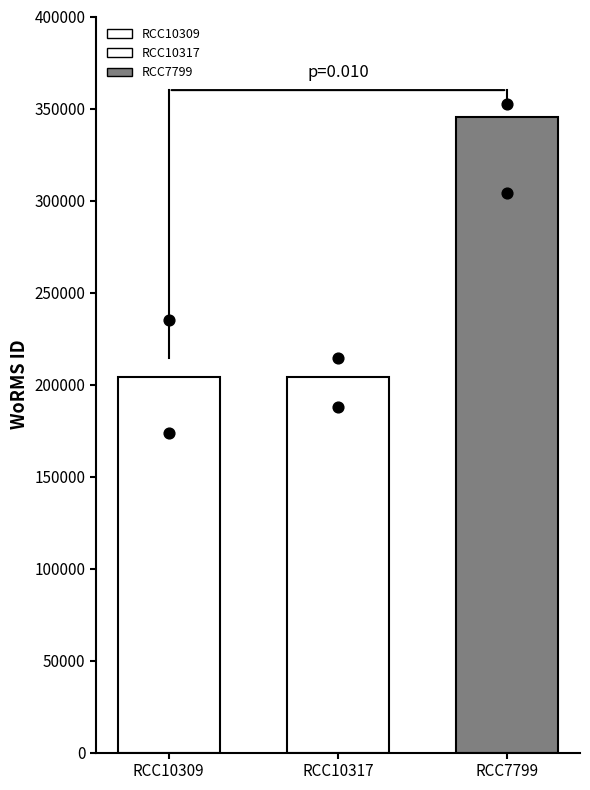

Approximately how many times larger is the value at RCC10317 compared to RCC10309?

1.0